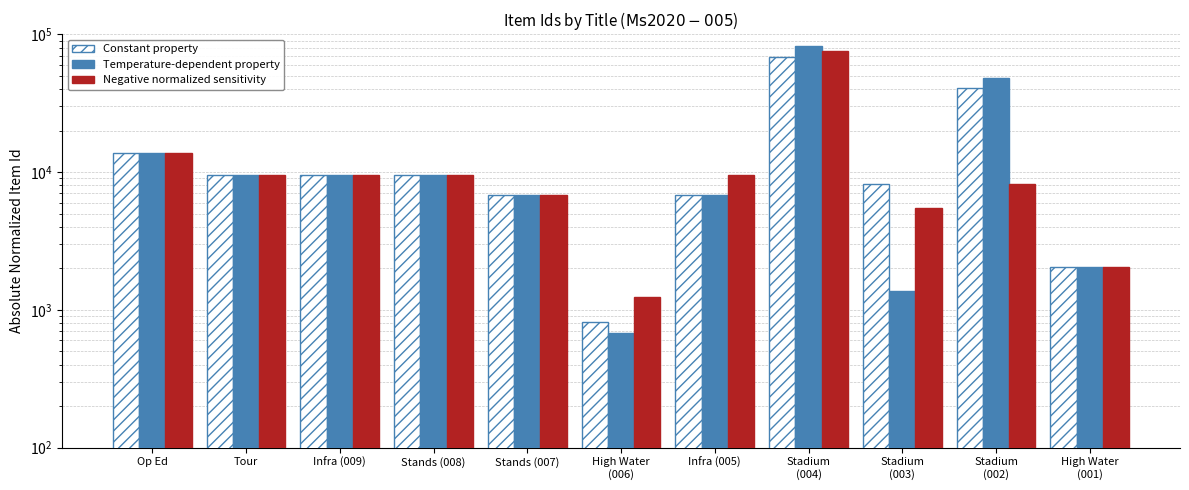

What position from the right is Infra (009)?

9